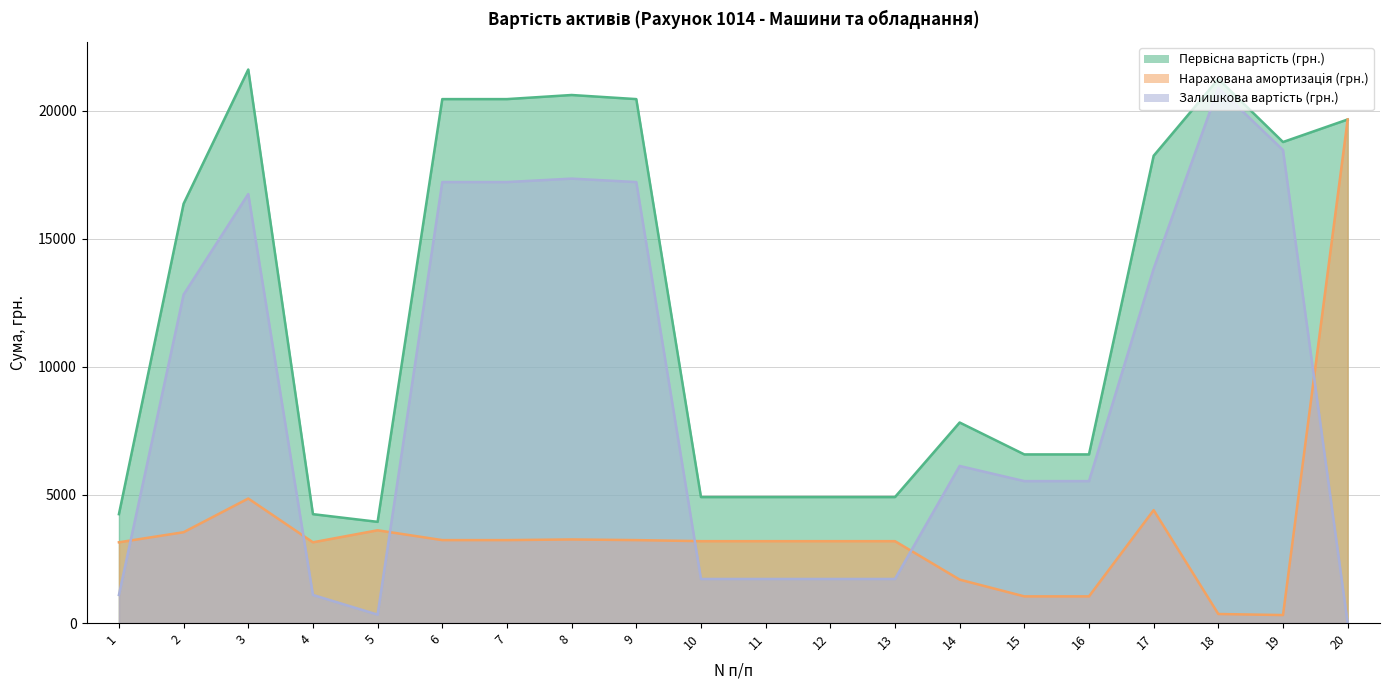

How many values in the Hapaxoвaнa aмортизaцiя (грн.) series are below 3196?

7